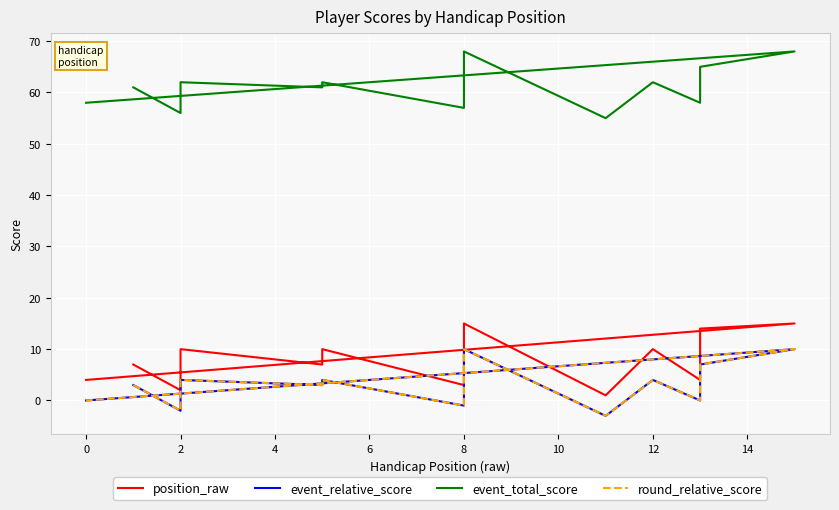

Which series has the widest spread of values?

position_raw